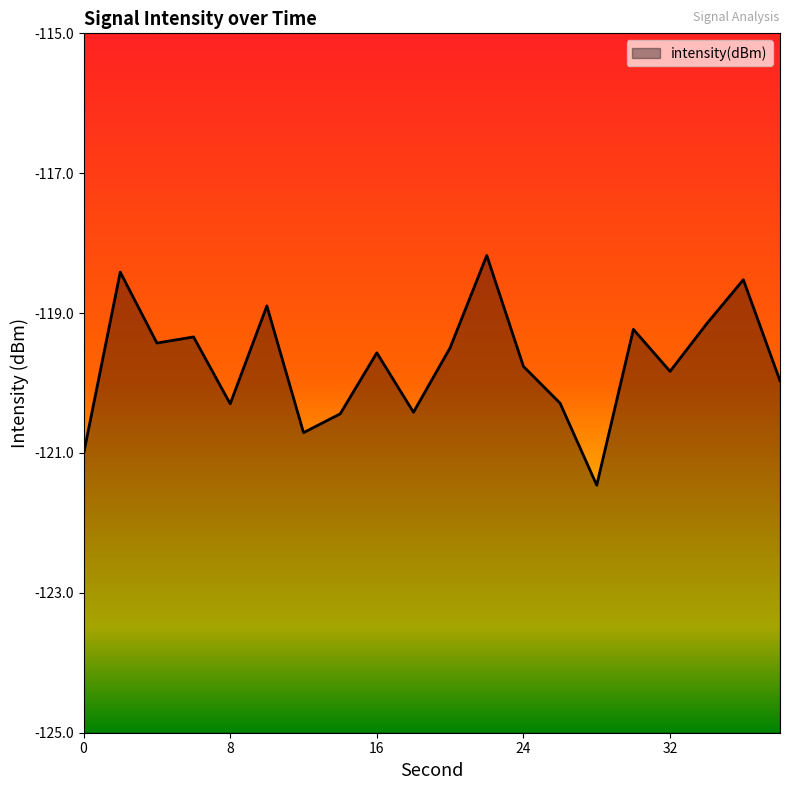

What is the sum of all values?

-2394.4